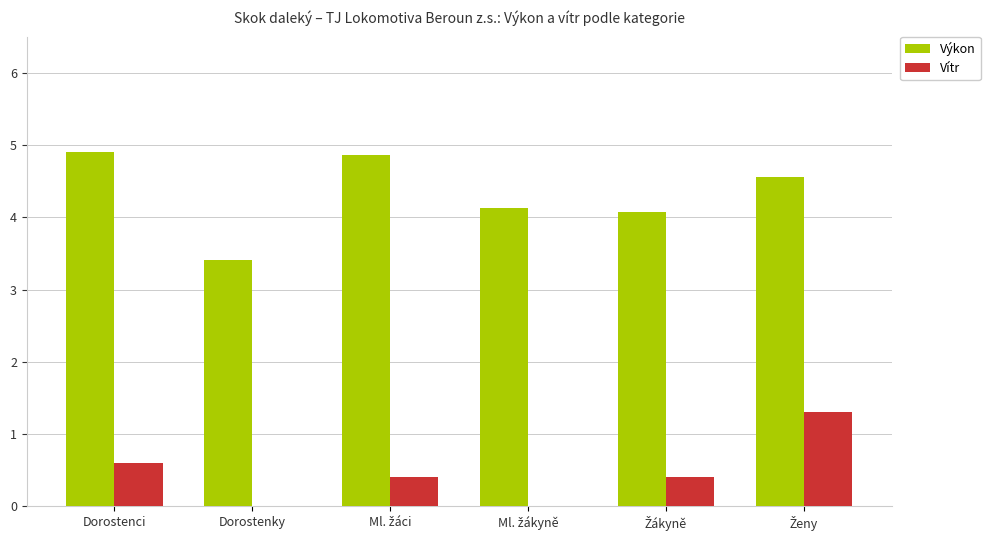

Is the value of Vítr at Dorostenci greater than the value of Výkon at Dorostenky?

No